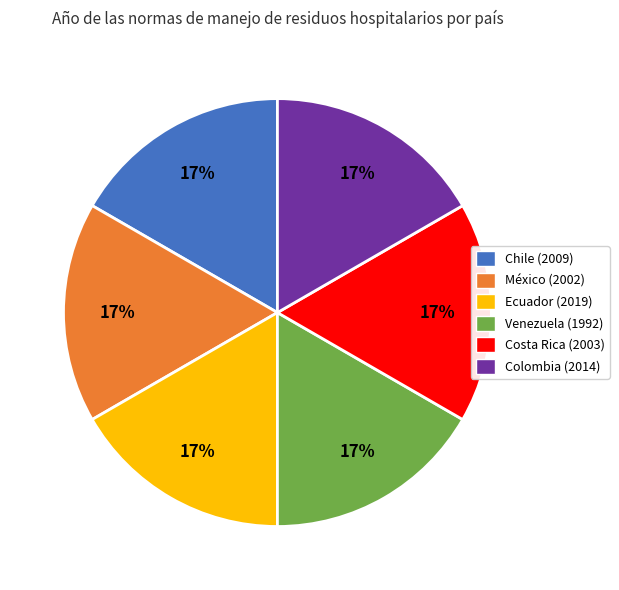

Count the number of slices in the pie.

6